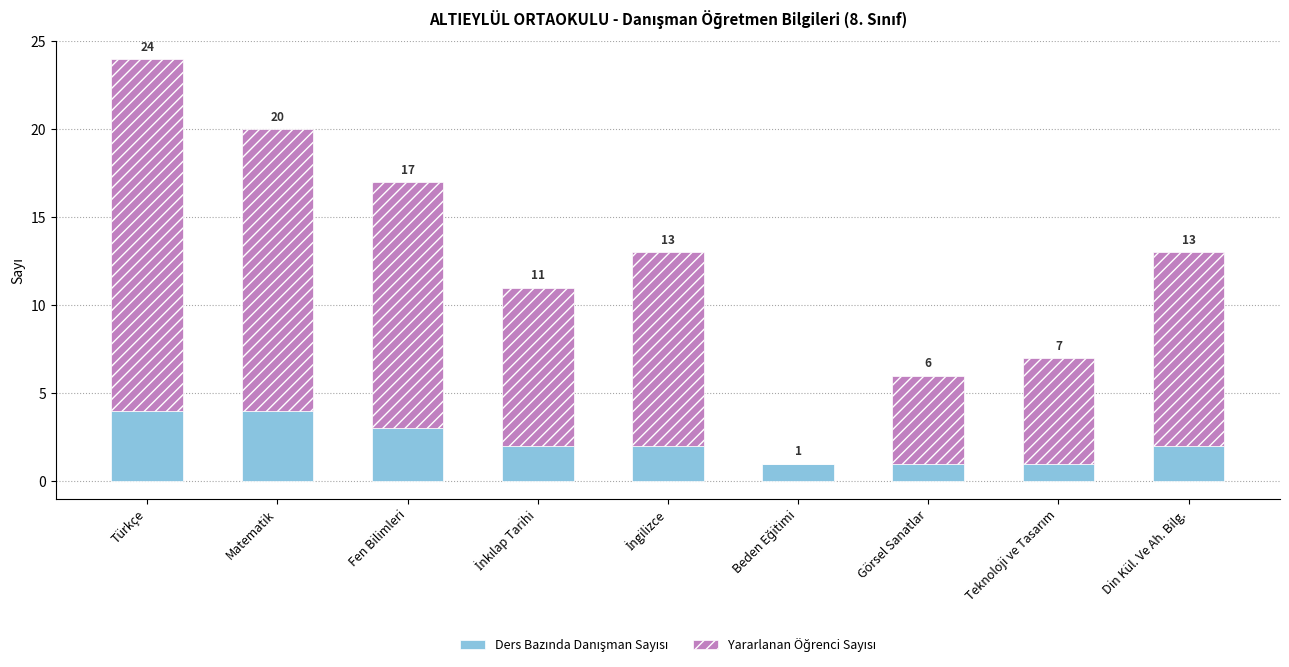

Which series changed the most between Matematik and İngilizce?

Yararlanan Öğrenci Sayısı